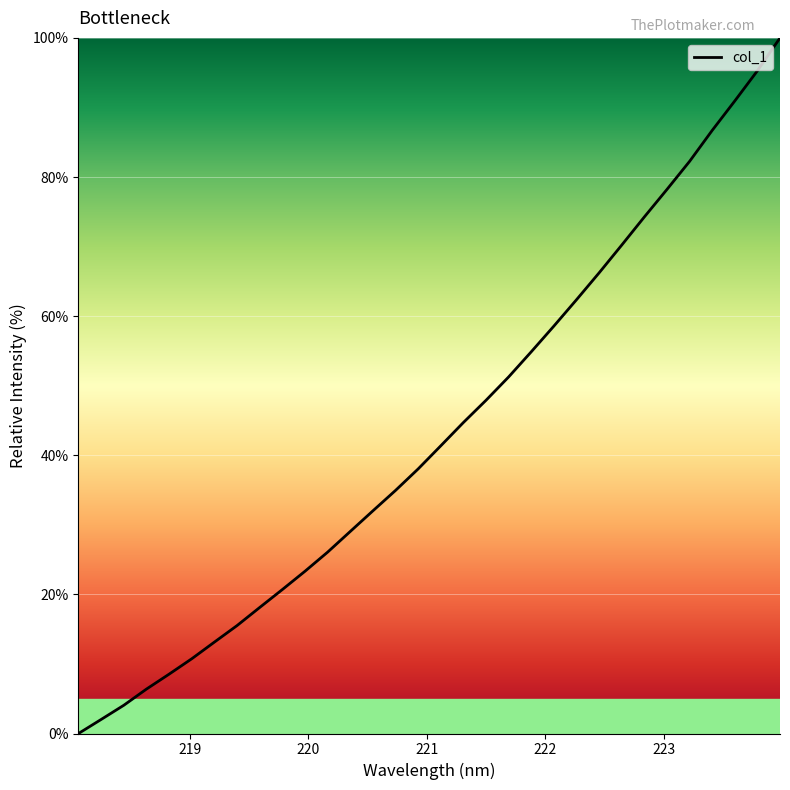

How many lines are shown in the chart?

1